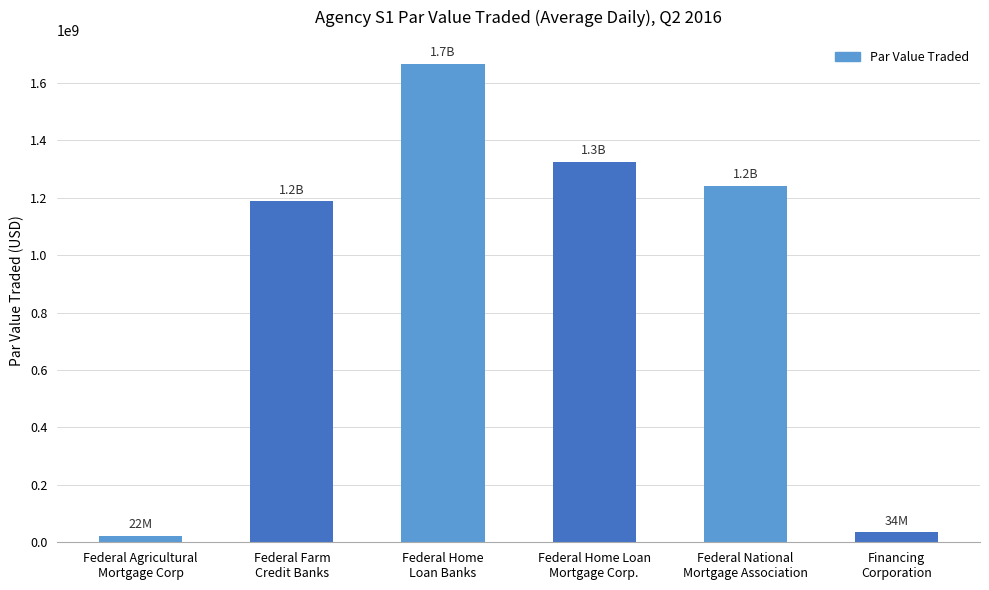

Does the chart contain any negative values?

No